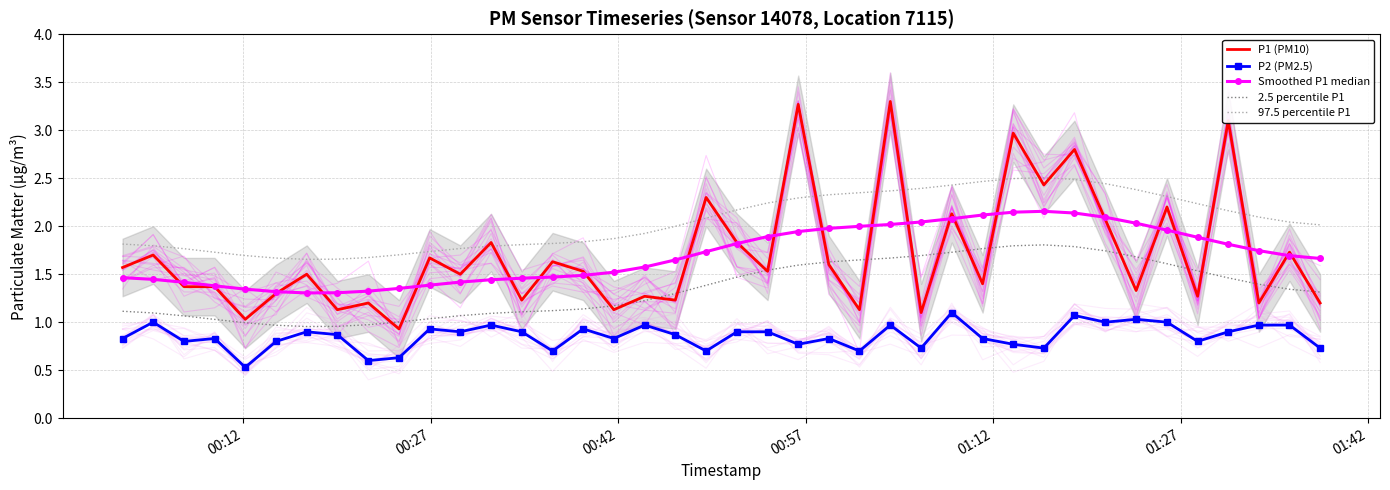

True or false: 97.5 percentile P1 has more than 1 points higher than both neighbors.

False